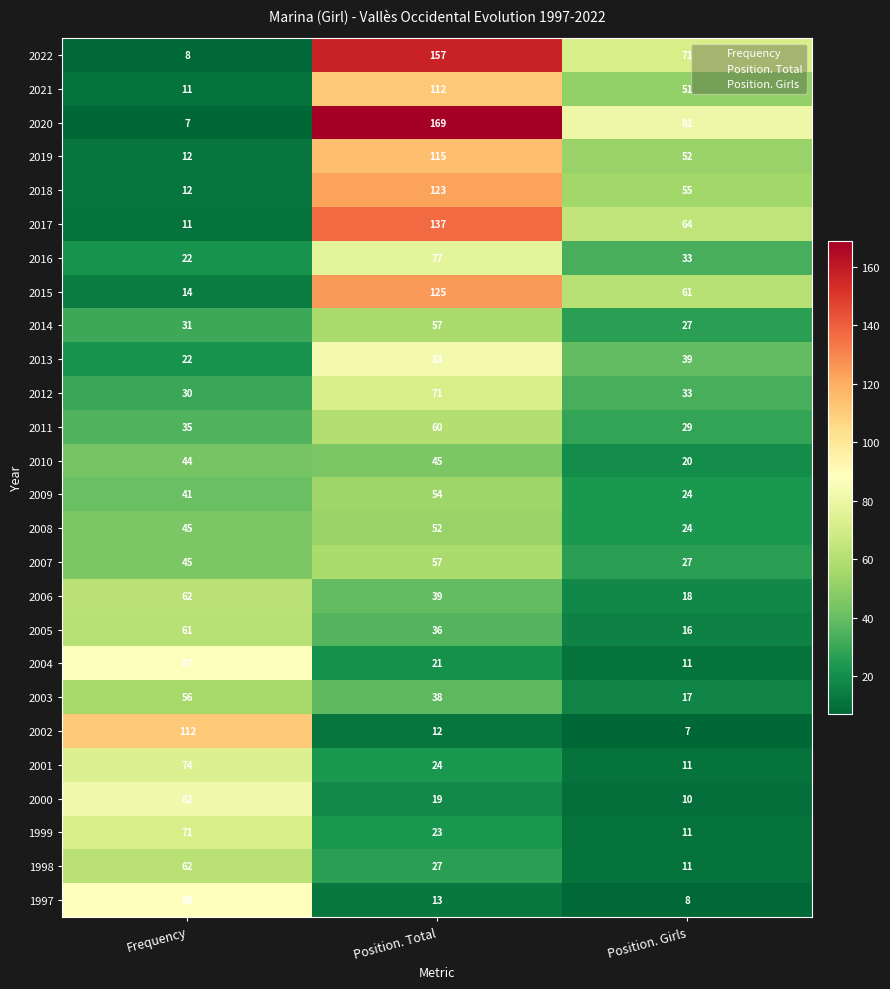

How many series are shown in this chart?

26